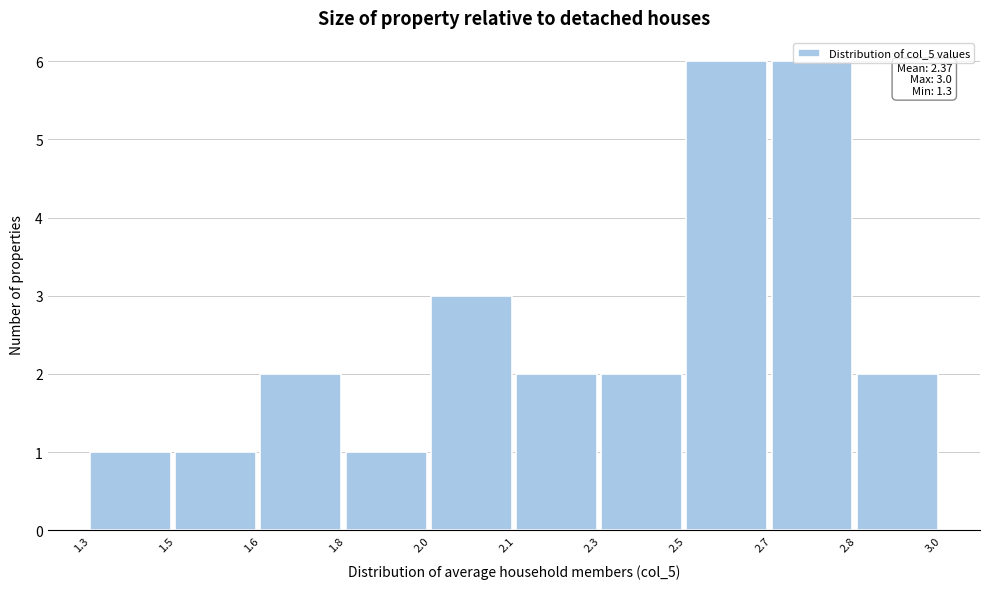

What is the change in value from 1.8 to 2.5?

+5